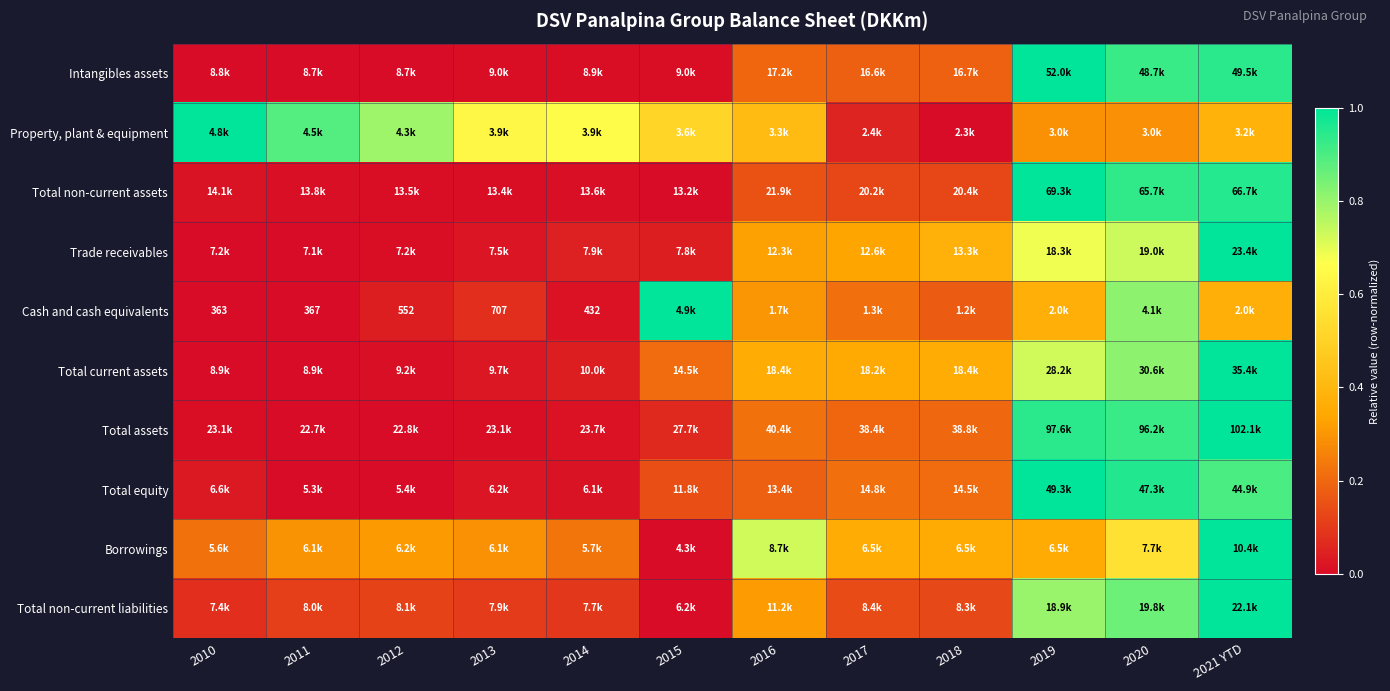

Which has a higher value, 2011 or 2019?

2019